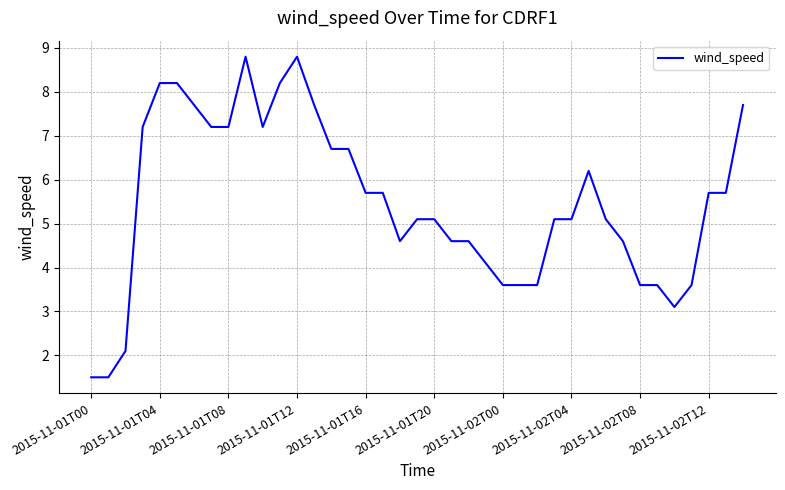

What is the greatest value displayed?

8.8